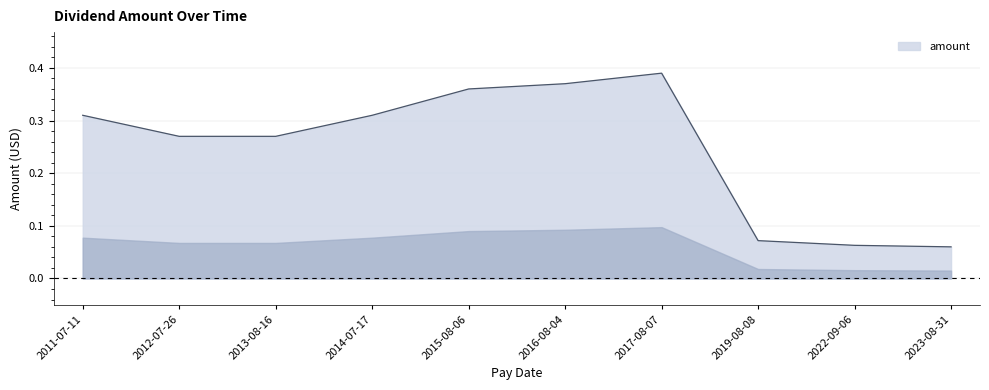

Does the chart display data point markers on the line(s)?

No